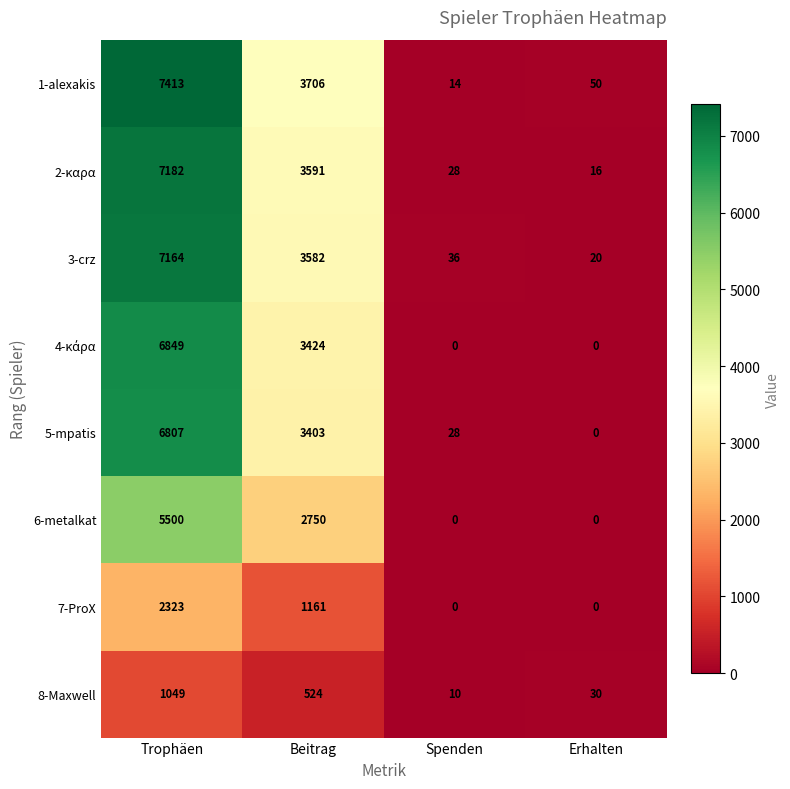

Which series has the largest range (max minus min)?

1-alexakis